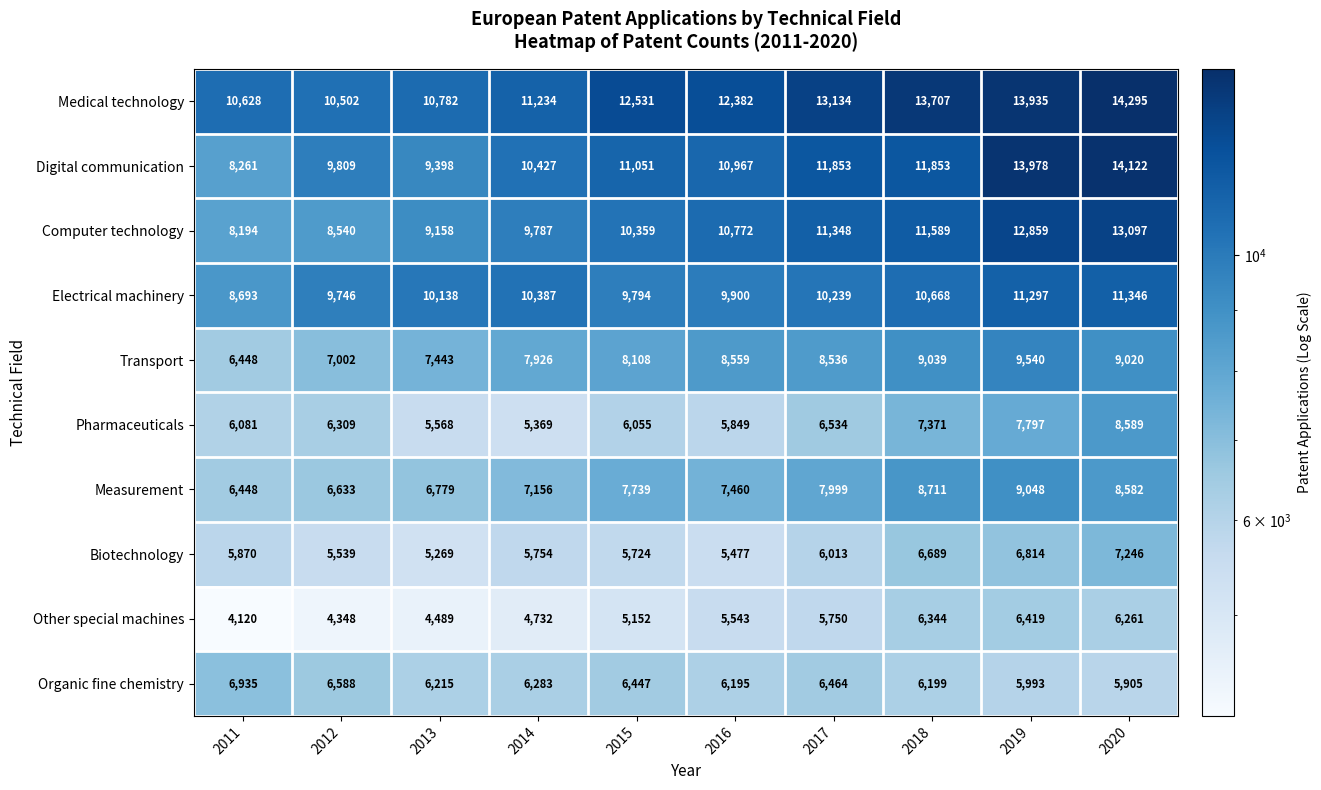

What is the average value of the Measurement series?

7656